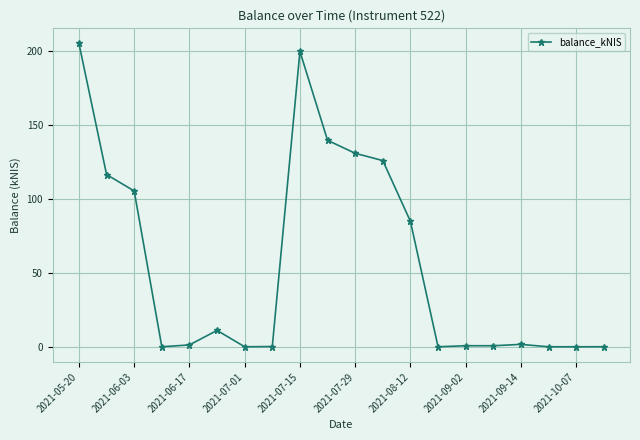

What is the value of the 13th point from the left?

84.9